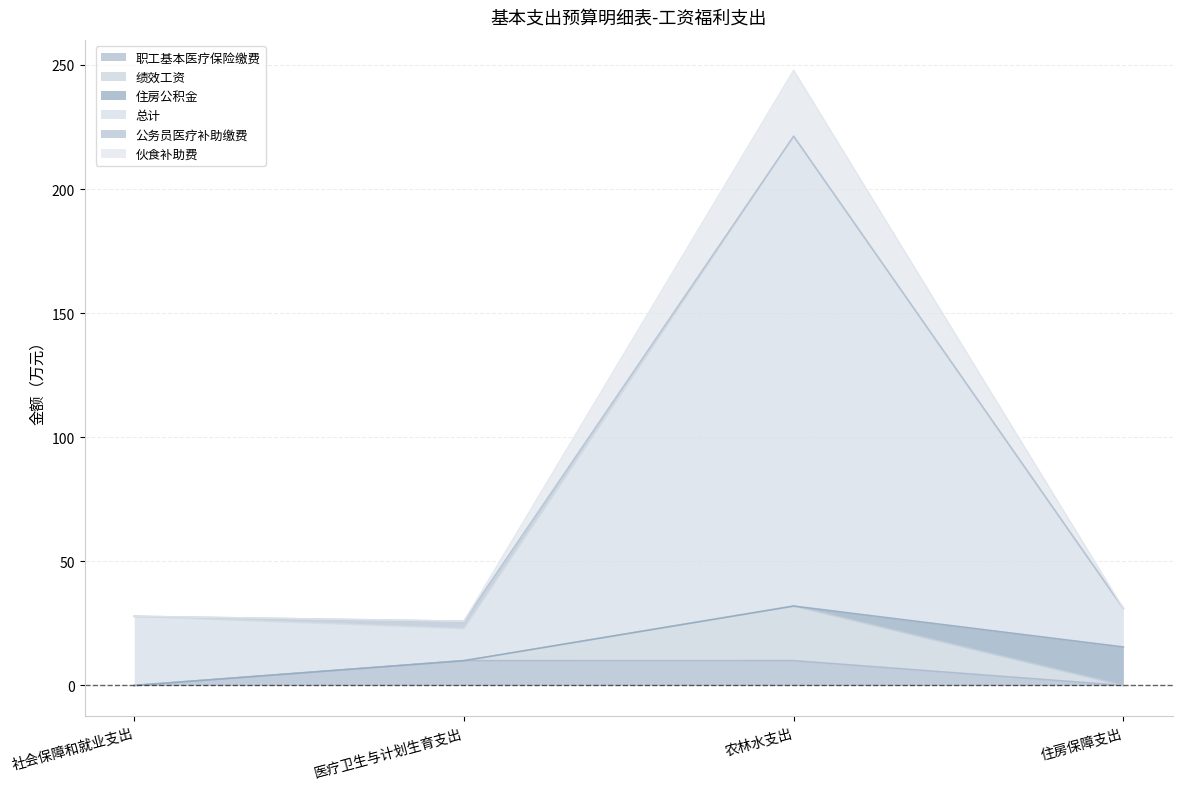

Which label corresponds to the smallest value in the chart?

社会保障和就业支出